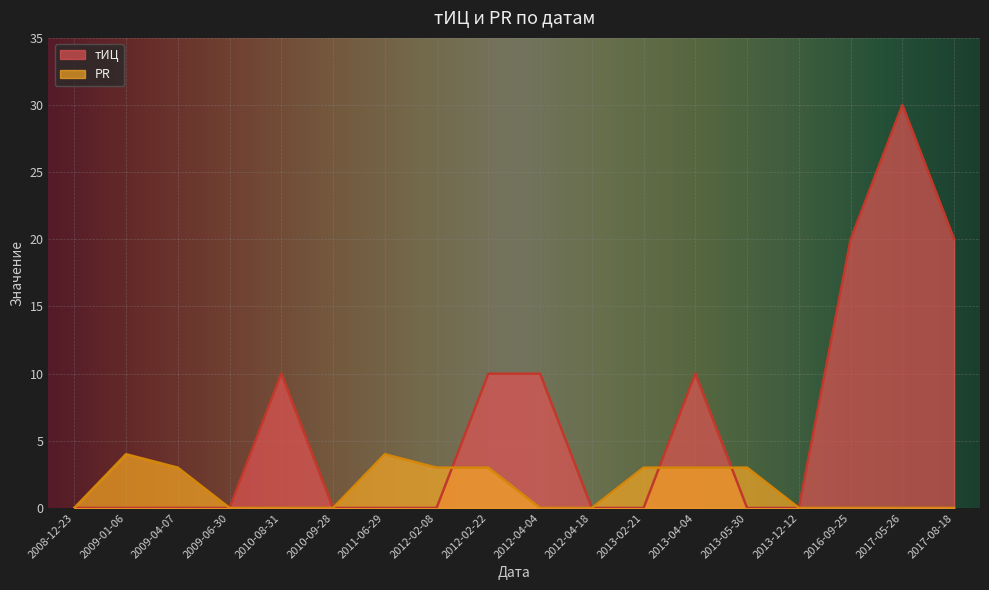

Is it true that PR equals 4 at 2011-06-29?

True